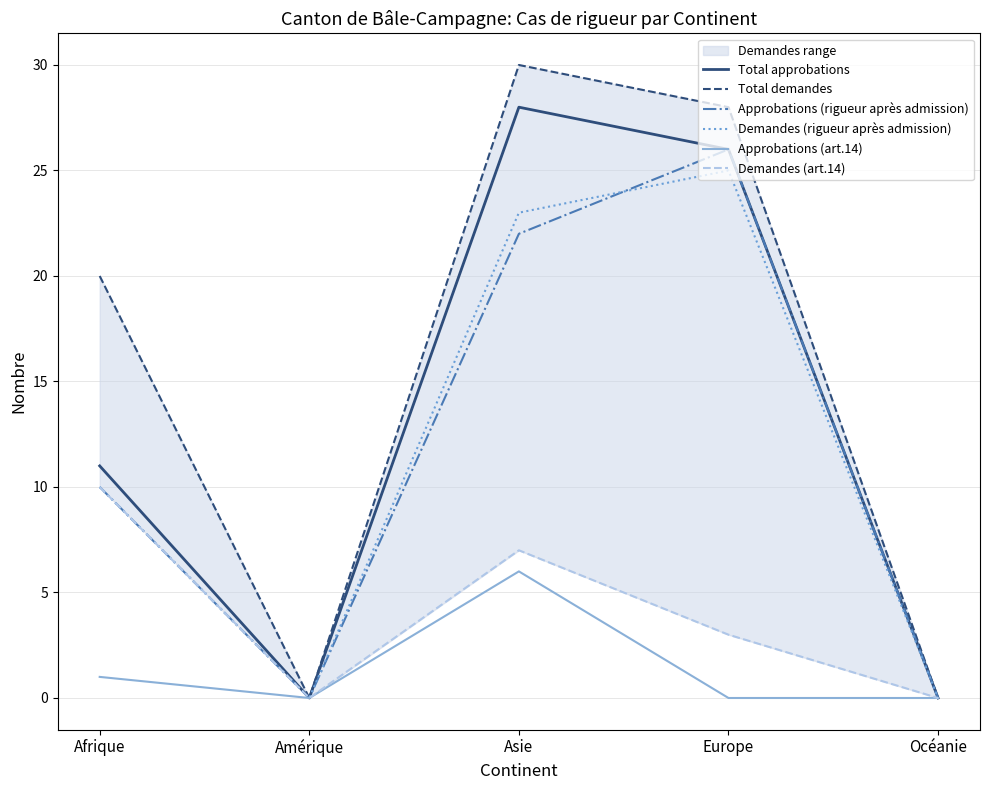

How many data points in Demandes (rigueur après admission) are above 10?

2